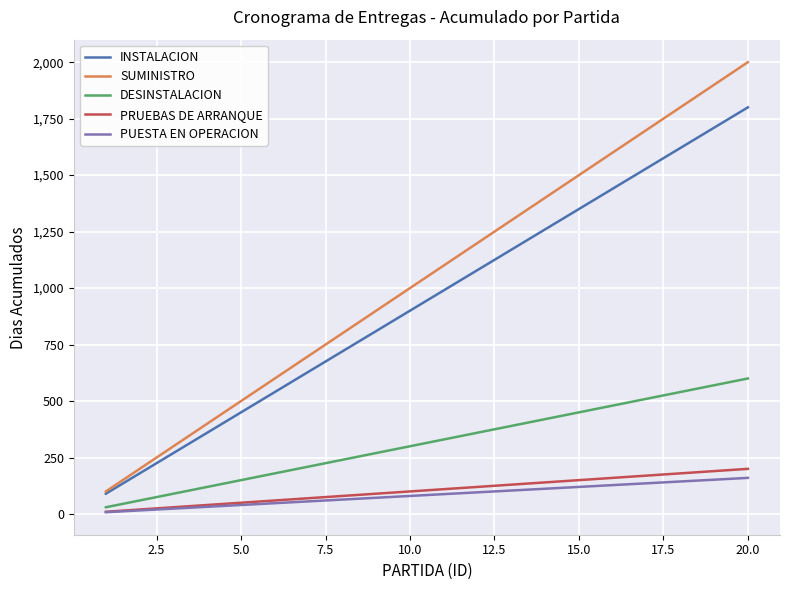

What is the average value of the PRUEBAS DE ARRANQUE series?

105